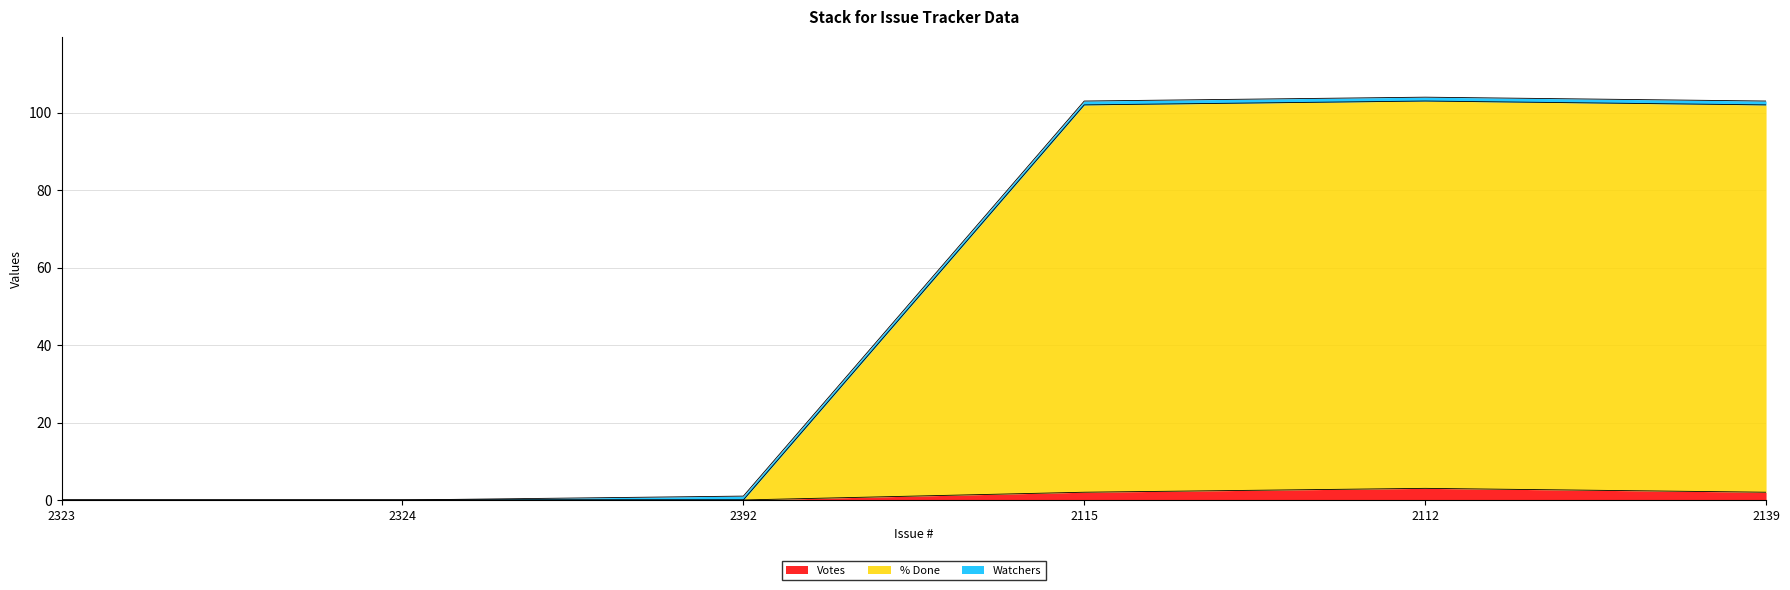

How many lines are shown in the chart?

3